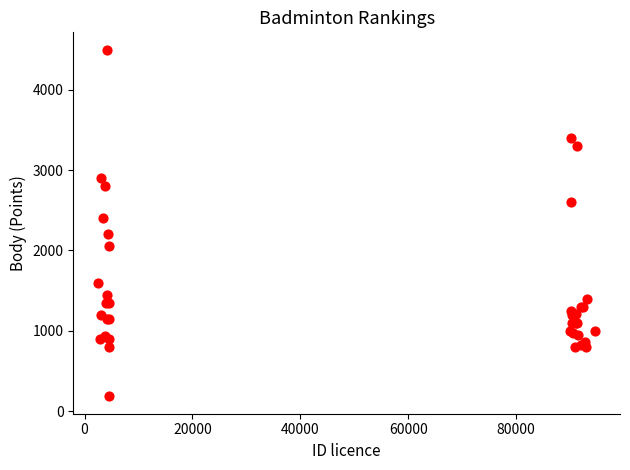

What Y value in the scatter plot is closest to 2341?

2400